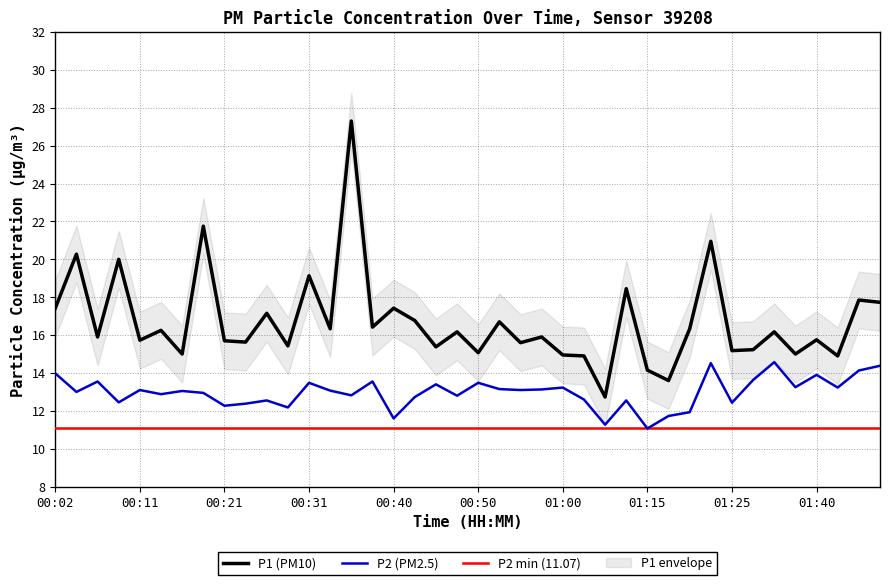

True or false: P2 and P1 cross at least once.

False